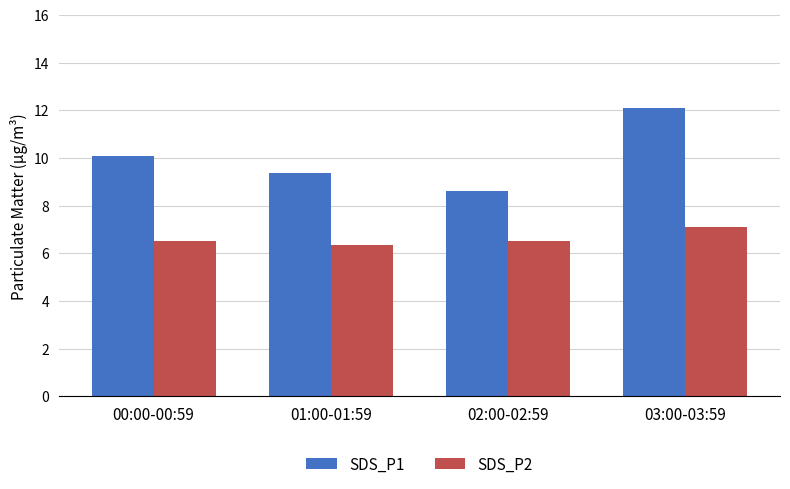

At how many categories does at least one series exceed 7?

4